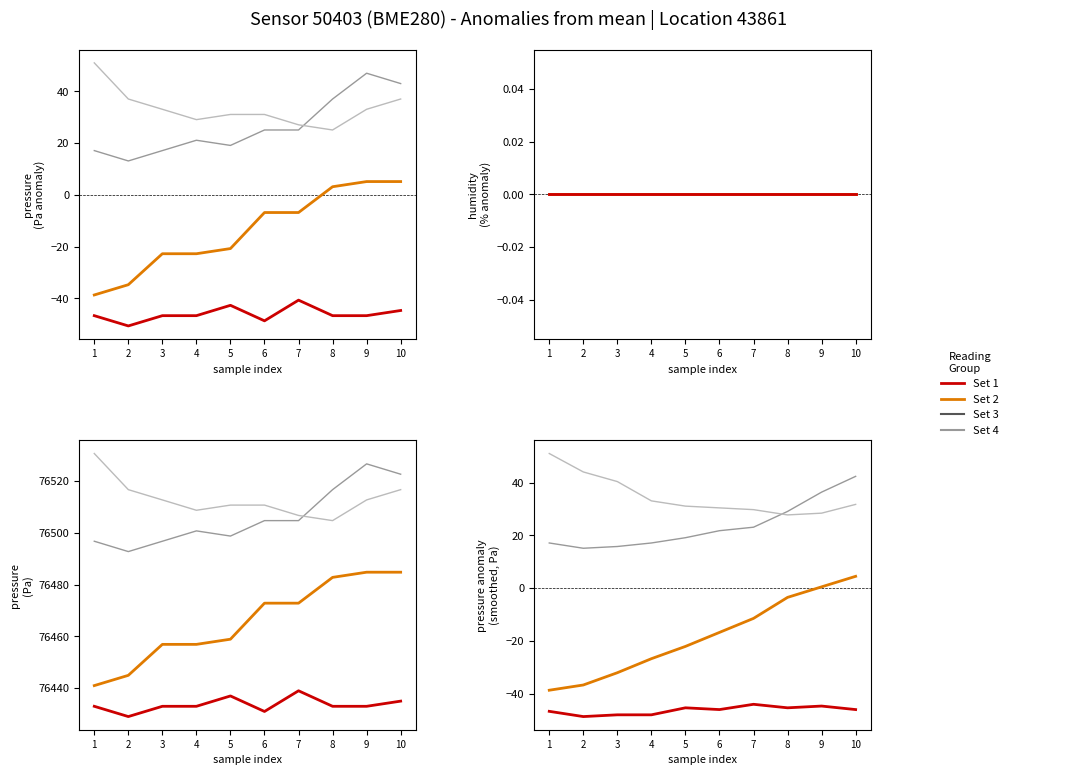

True or false: temperature has more than 1 points higher than both neighbors.

False